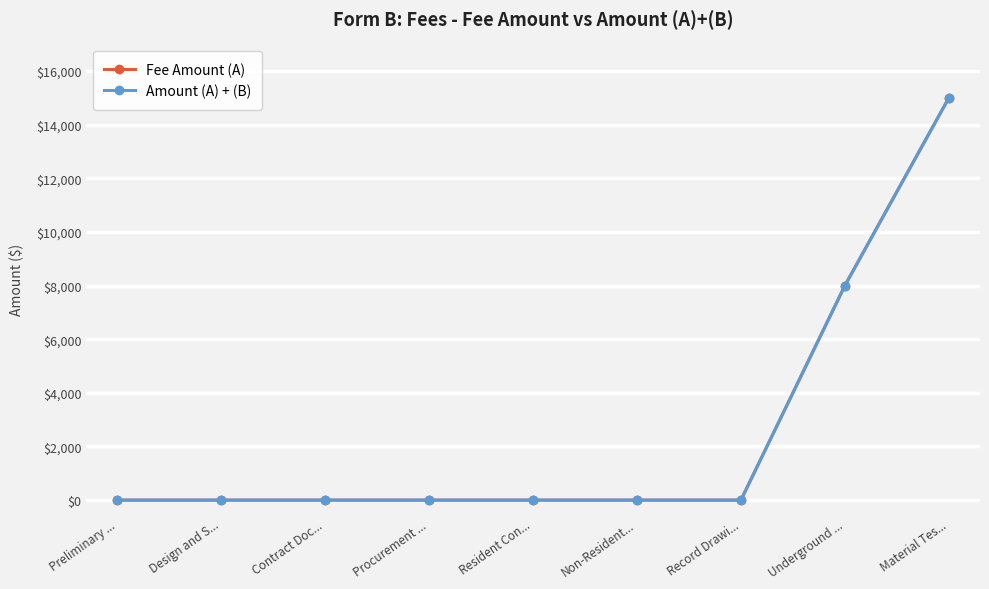

Reading left to right, what are all the values shown in this chart?

Fee Amount (A): Preliminary ...=0	Design and S...=0	Contract Doc...=0	Procurement ...=0	Resident Con...=0	Non-Resident...=0	Record Drawi...=0	Underground ...=8000	Material Tes...=15000
Amount (A) + (B): Preliminary ...=0	Design and S...=0	Contract Doc...=0	Procurement ...=0	Resident Con...=0	Non-Resident...=0	Record Drawi...=0	Underground ...=8000	Material Tes...=15000